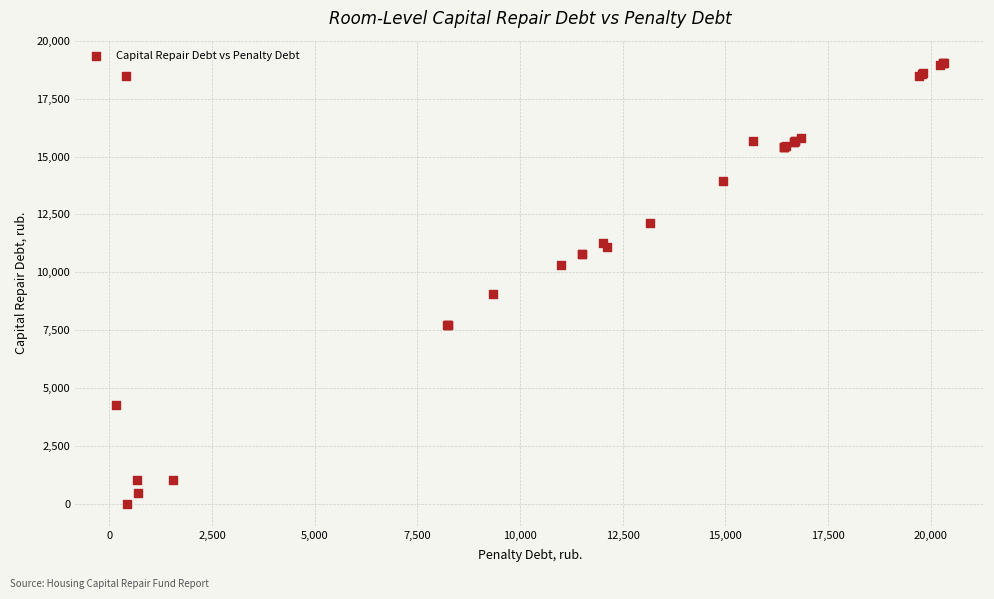

What Y value in the scatter plot is closest to 9527?

9075.0